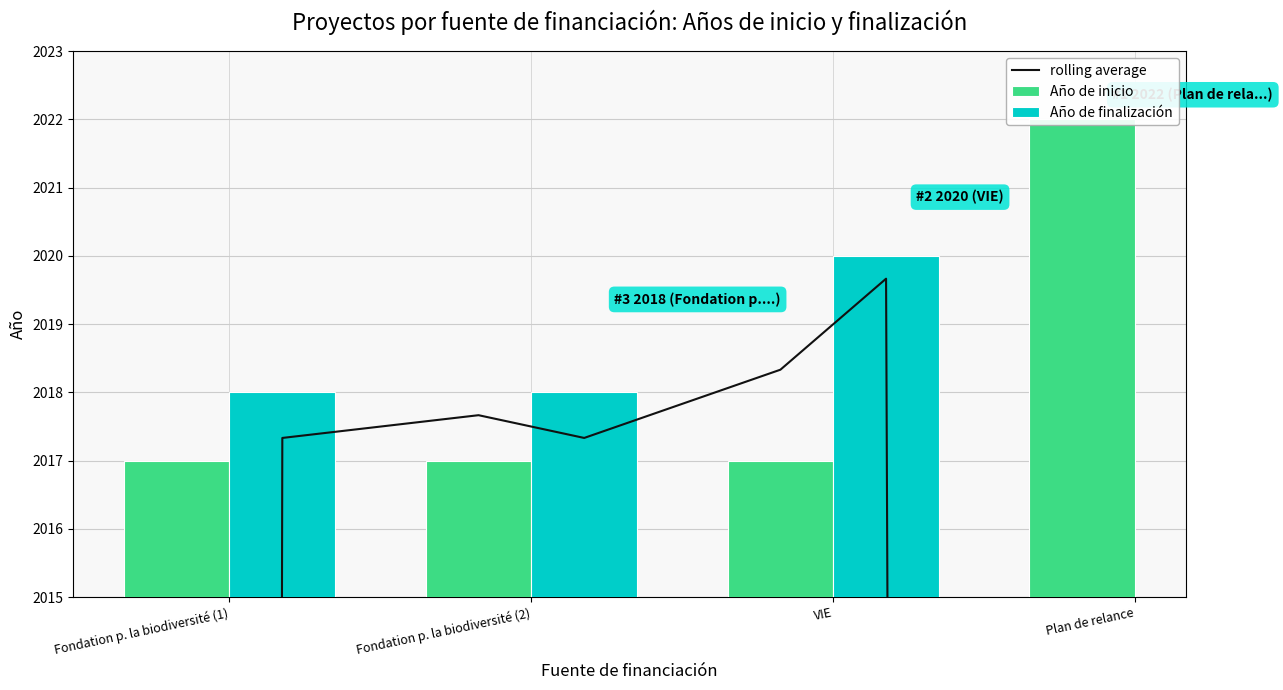

The value at Fondation p. la biodiversité (1) is 2951. True or false?

False